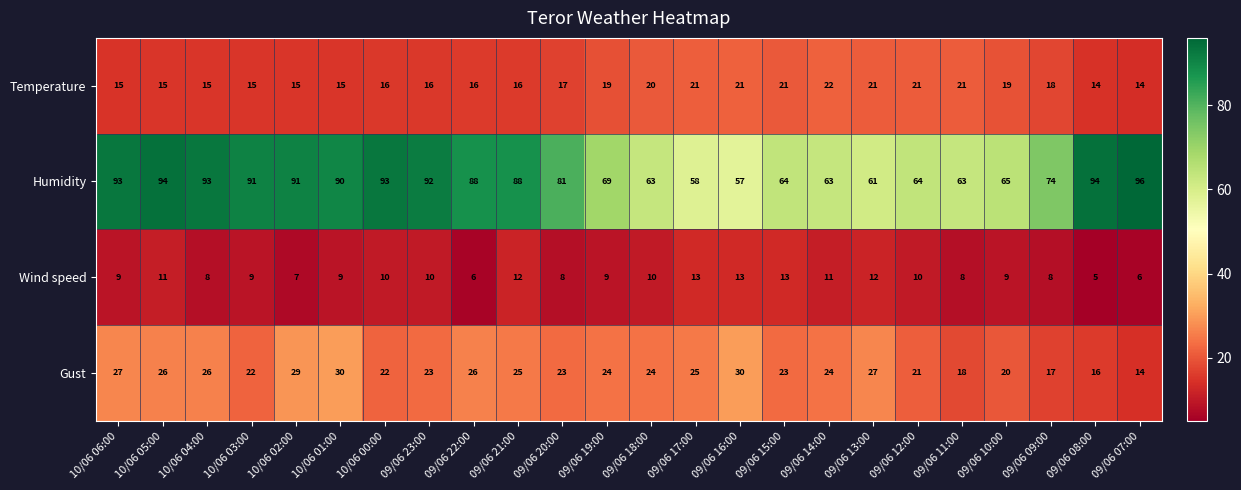

What is the sum of all Humidity values?

1885